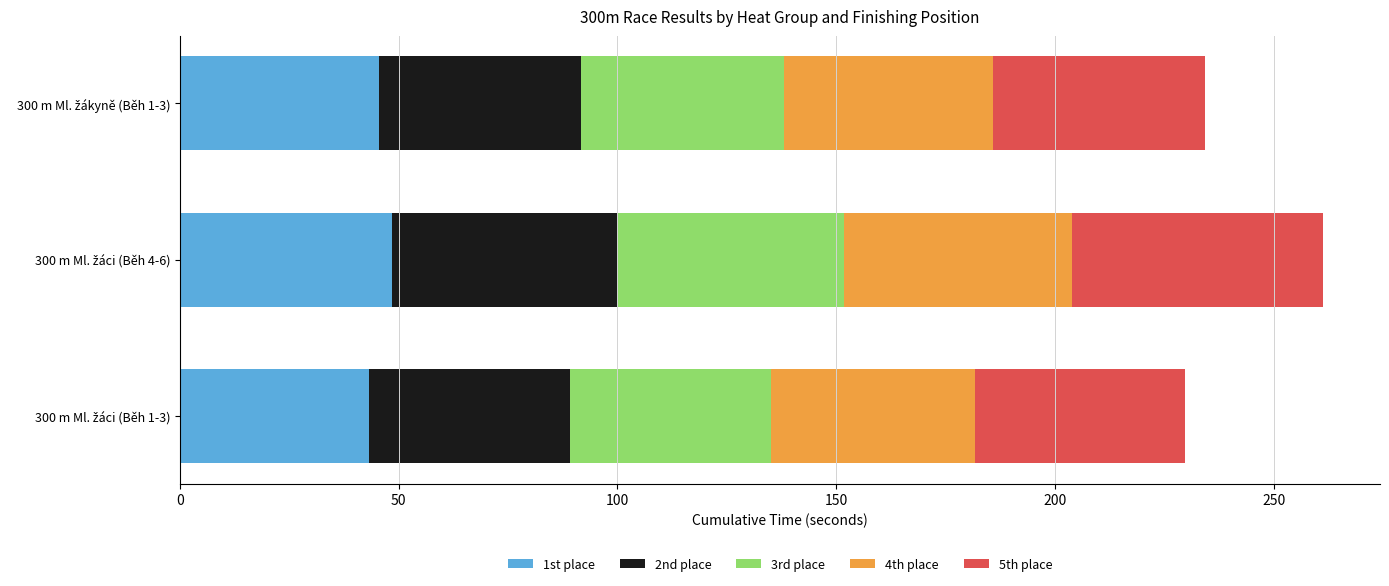

What is the highest value of the 1st place series?

48.5